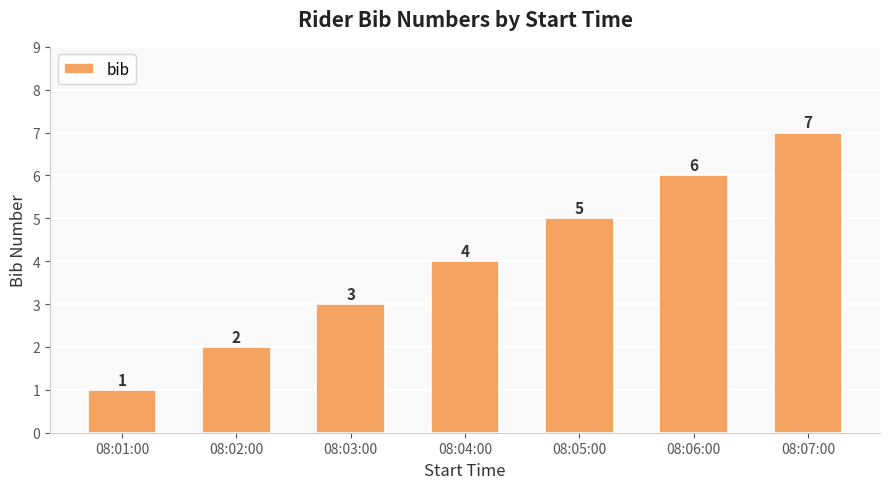

Reading left to right, what are all the values shown in this chart?

08:01:00=1	08:02:00=2	08:03:00=3	08:04:00=4	08:05:00=5	08:06:00=6	08:07:00=7